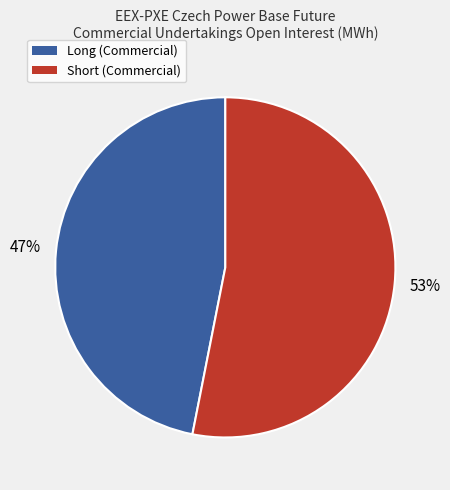

To the nearest percent, what is the average slice percentage?

50%